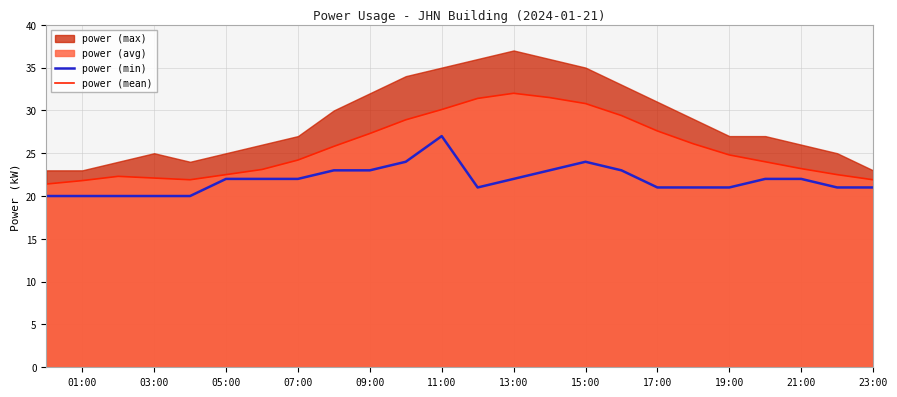

What is the highest value of the power (mean) series?

32.0